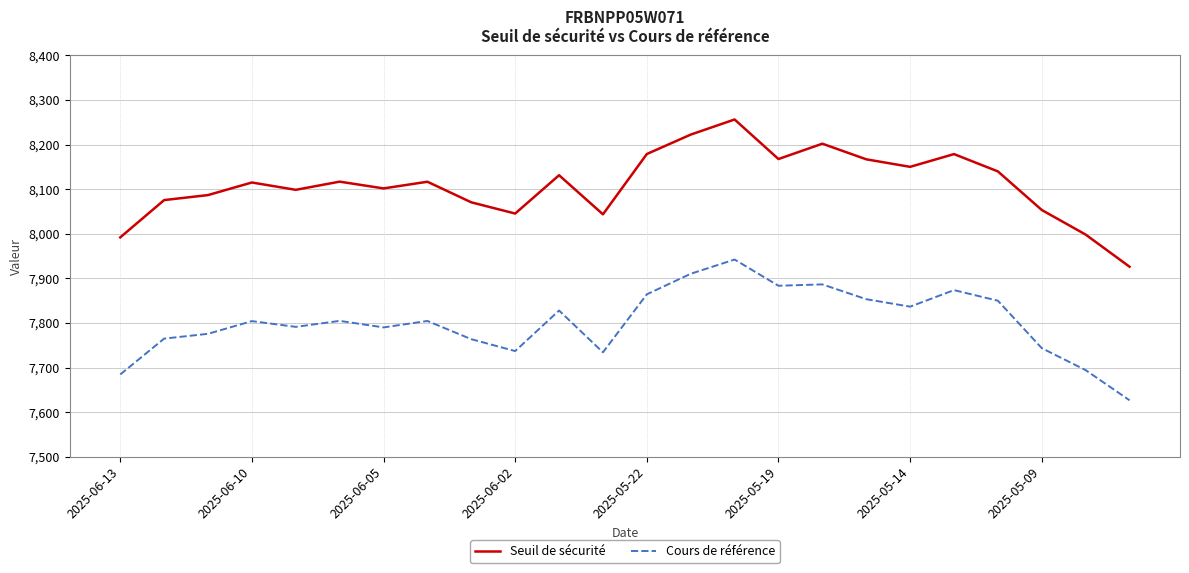

Which series has the largest range (max minus min)?

Seuil de sécurité